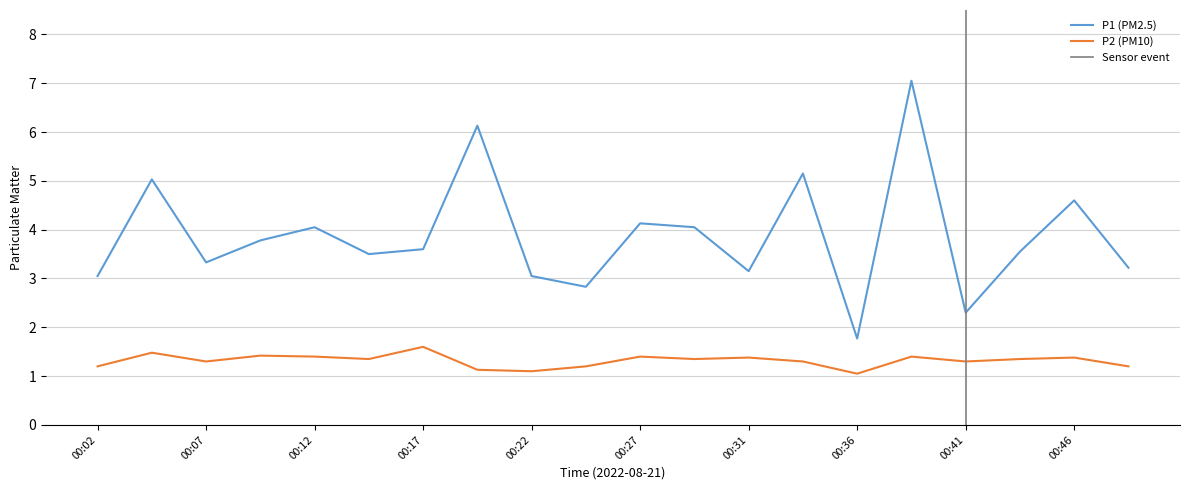

At which label is P1 closest to 4?

00:12